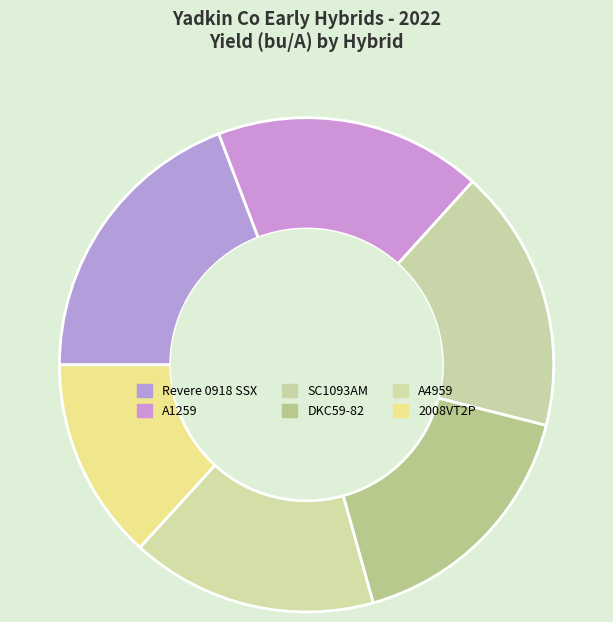

The A1259 slice represents 9% of the pie. True or false?

False